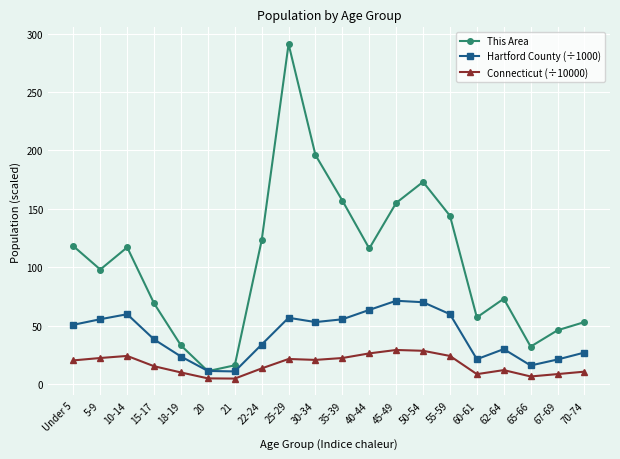

Rank the series by their maximum value, from lowest to highest.

Connecticut (÷10000), Hartford County (÷1000), This Area